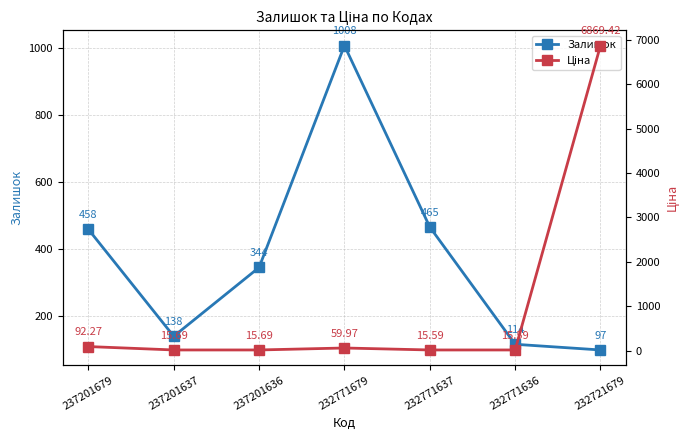

At 232721679, list the series in order from largest to smallest.

Ціна, Залишок